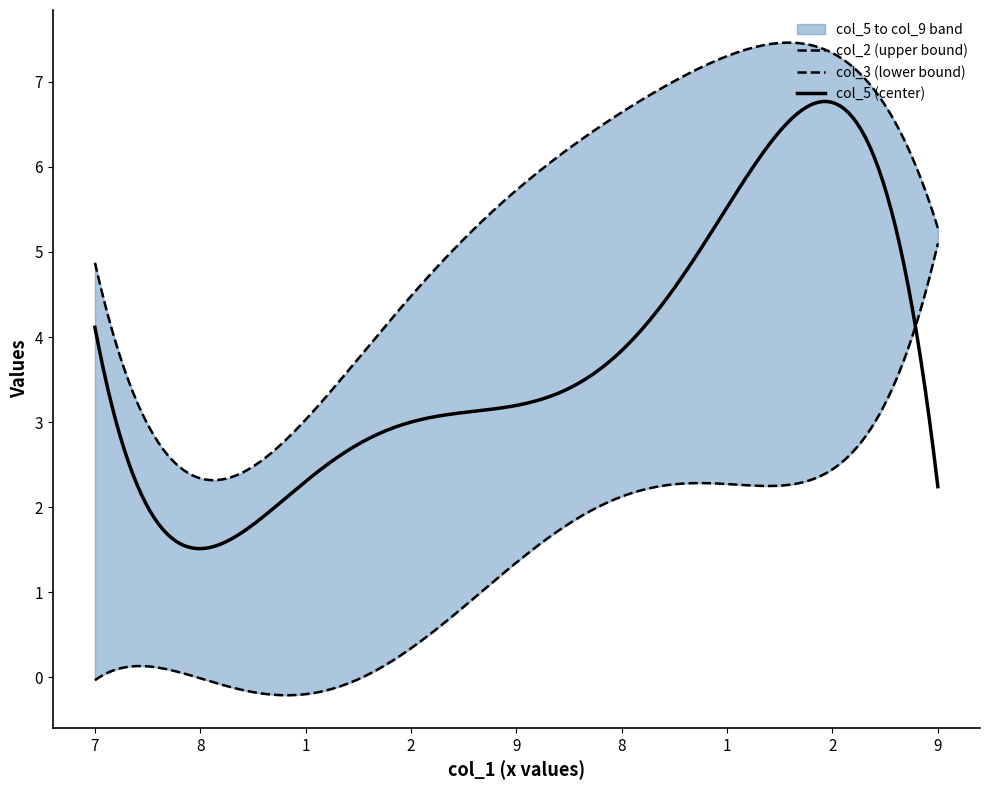

What is the minimum value for col_5 (center)?

1.5